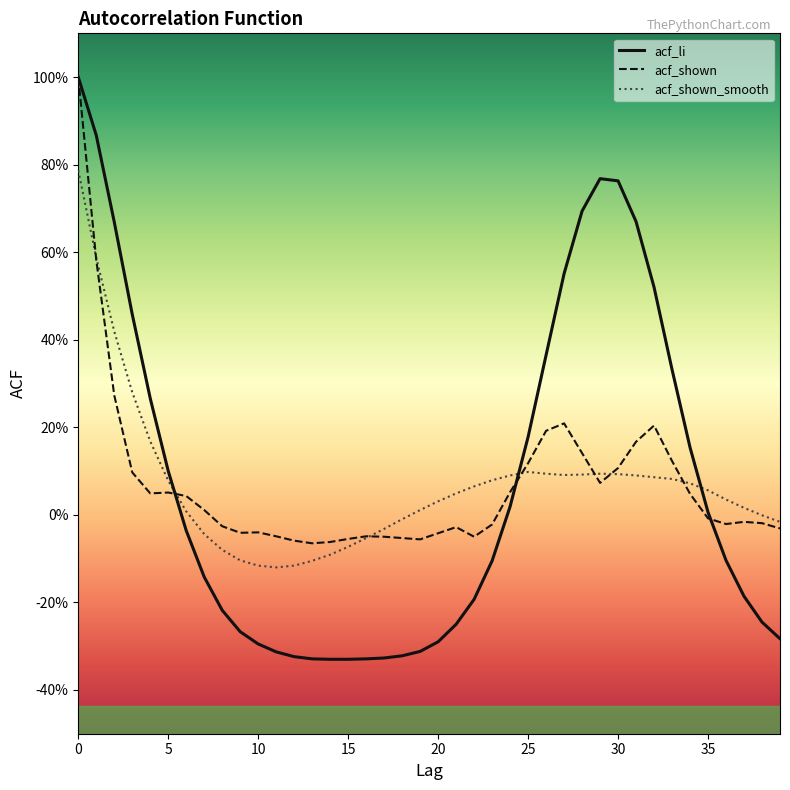

What is the value of the acf_shown point at the 30th from the left?

0.1